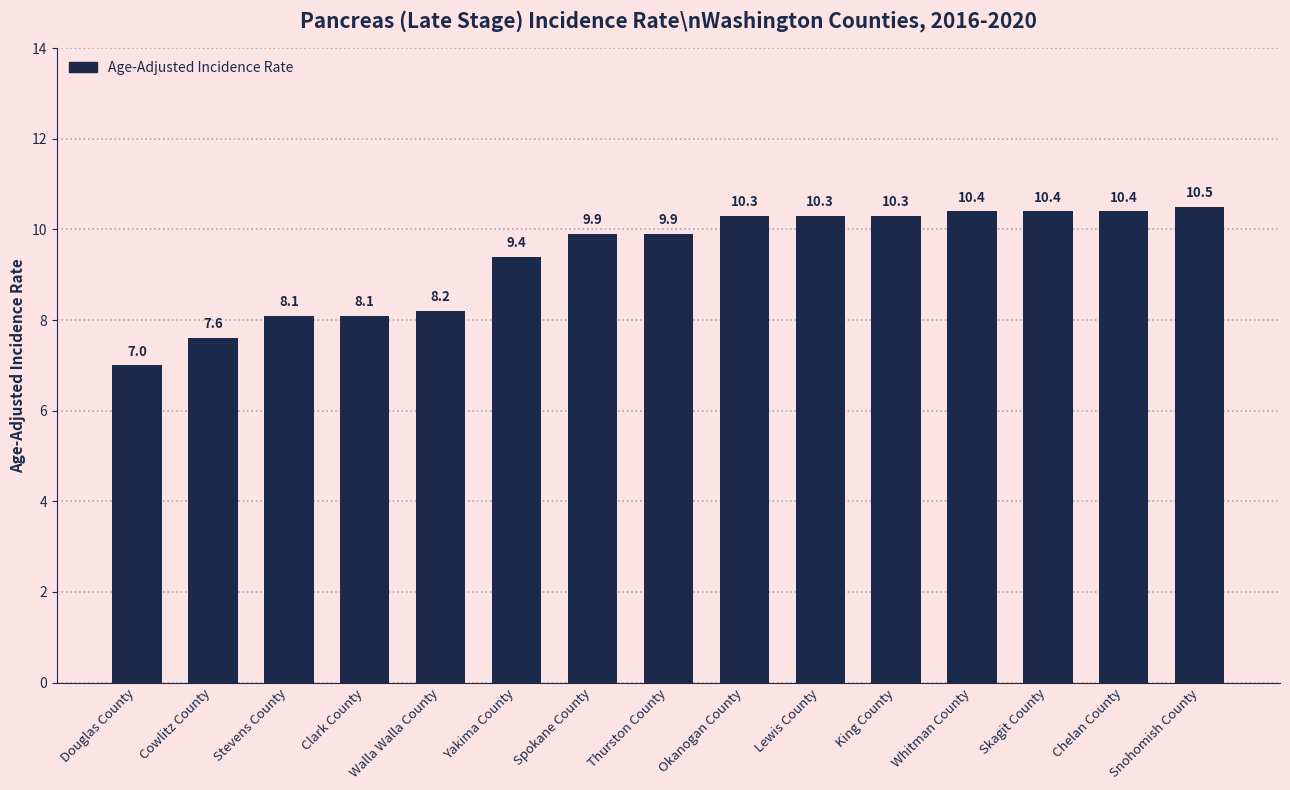

What is the difference between the maximum and minimum values?

3.5